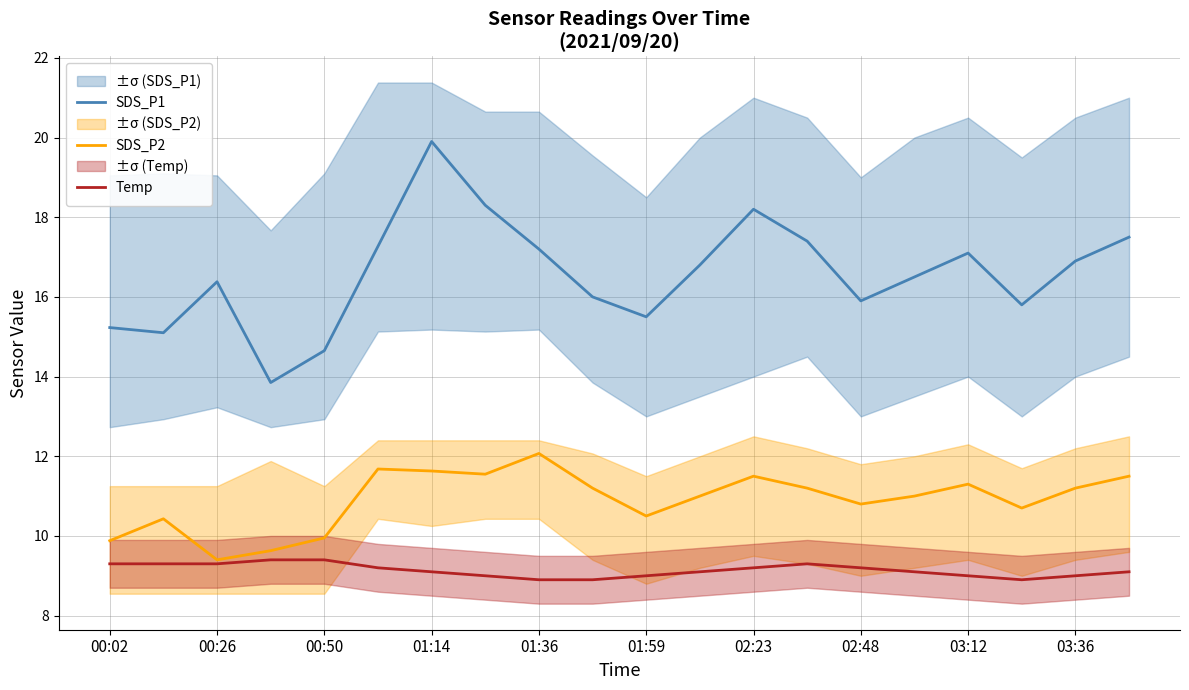

Is the value of SDS_P1 at 00:02 greater than the value of SDS_P2 at 01:36?

Yes